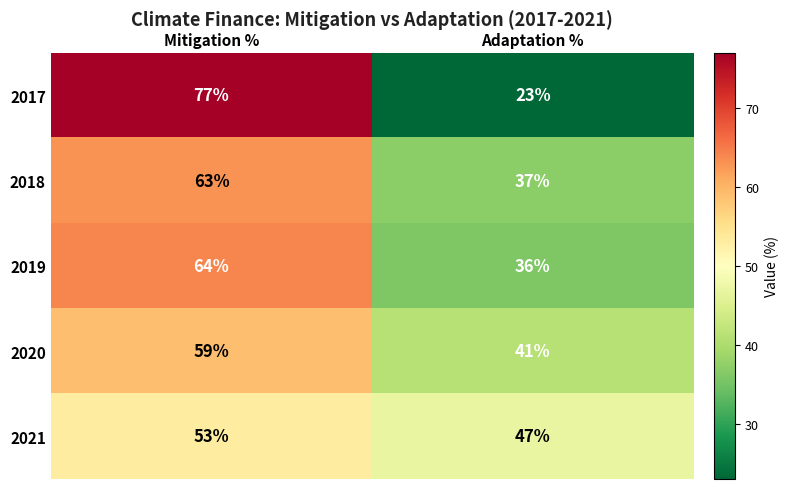

Reading right to left, extract all data points from this chart.

2017: Adaptation %=23	Mitigation %=77
2018: Adaptation %=37	Mitigation %=63
2019: Adaptation %=36	Mitigation %=64
2020: Adaptation %=41	Mitigation %=59
2021: Adaptation %=47	Mitigation %=53